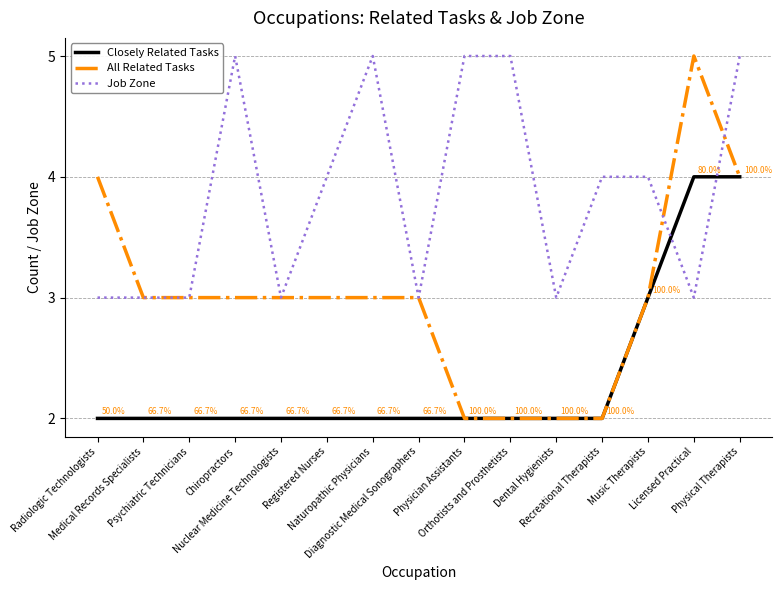

Reading right to left, transcribe all the data shown in this chart.

Closely Related Tasks: 4	4	3	2	2	2	2	2	2	2	2	2	2	2	2
All Related Tasks: 4	5	3	2	2	2	2	3	3	3	3	3	3	3	4
Job Zone: 5	3	4	4	3	5	5	3	5	4	3	5	3	3	3